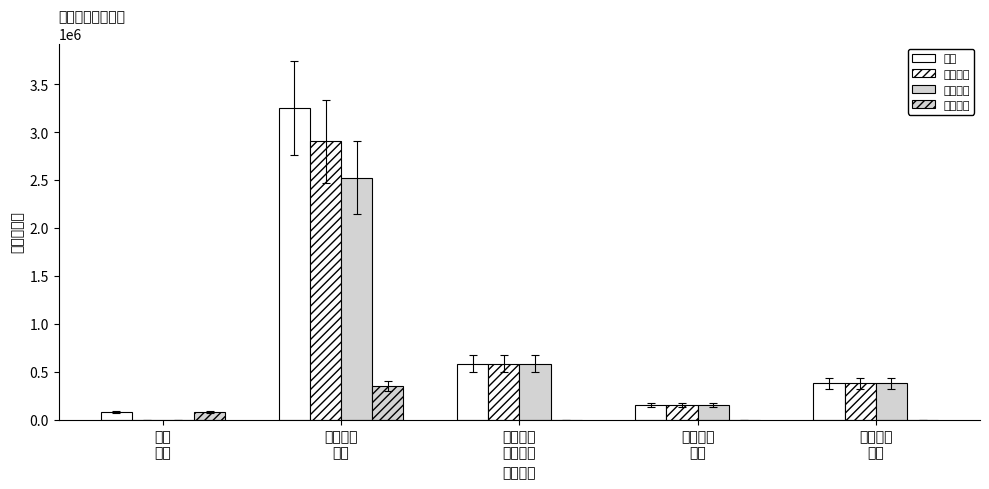

What is the difference between the highest and lowest values at 住房保障
支出?

378091.0